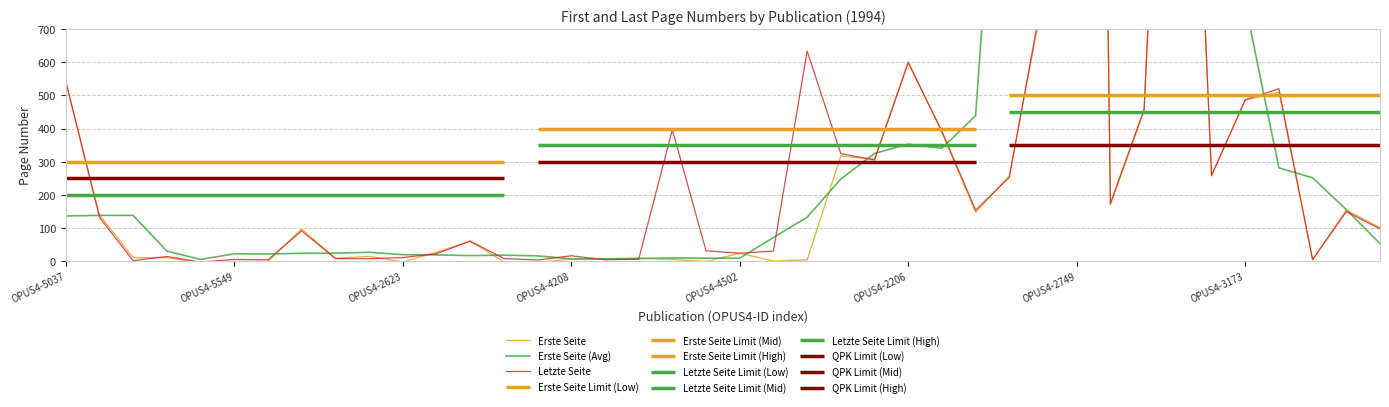

At OPUS4-3173, list the series in order from largest to smallest.

Erste Seite (Avg), Letzte Seite, Erste Seite